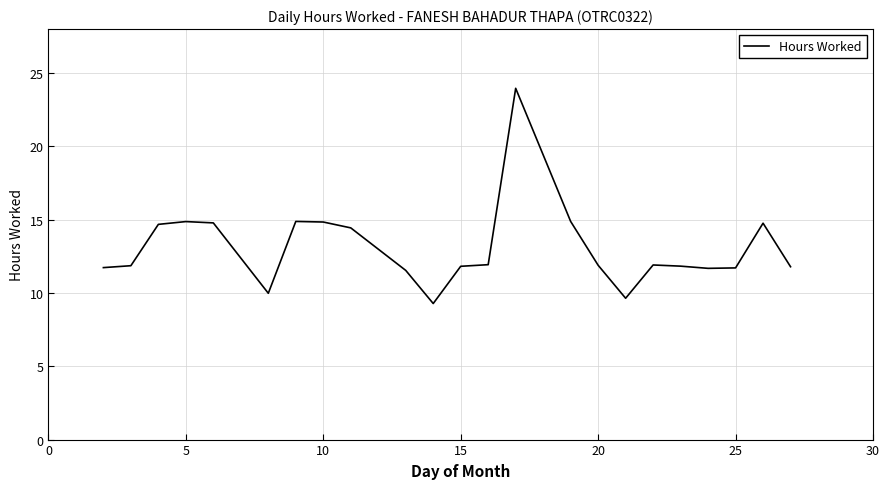

What is the minimum value shown in the chart?

9.3